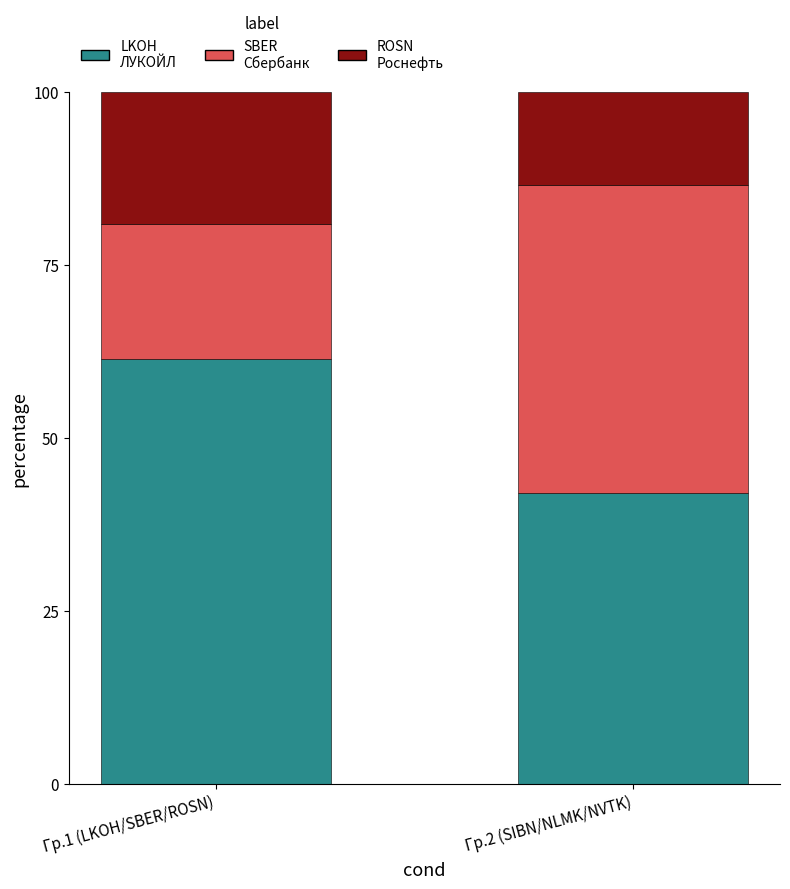

What is the total value across all series at Гр.1 (LKOH/SBER/ROSN)?

100.0